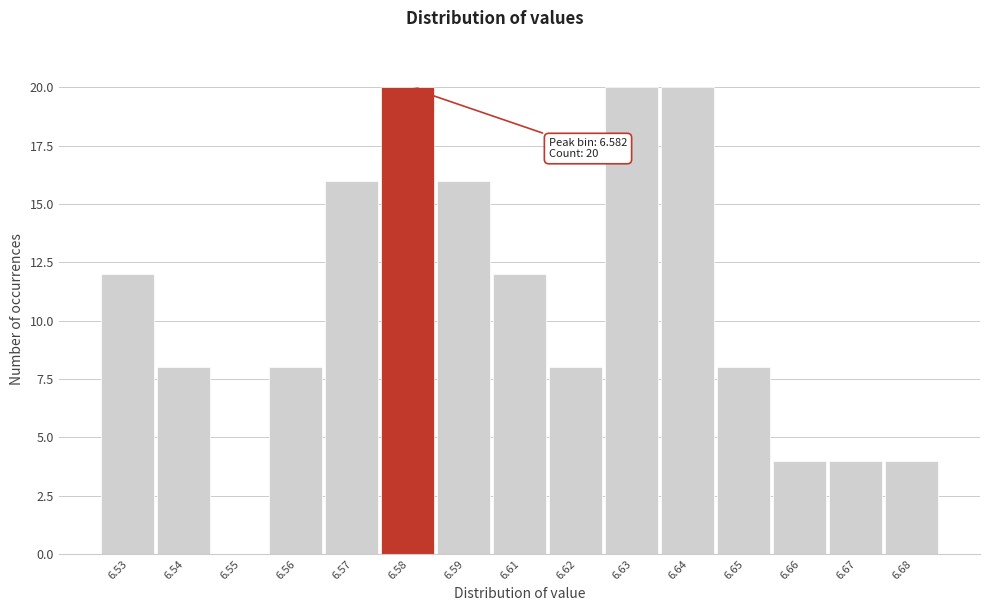

Reading right to left, extract all data points from this chart.

6.68=4	6.67=4	6.66=4	6.65=8	6.64=20	6.63=20	6.62=8	6.61=12	6.59=16	6.58=20	6.57=16	6.56=8	6.55=0	6.54=8	6.53=12